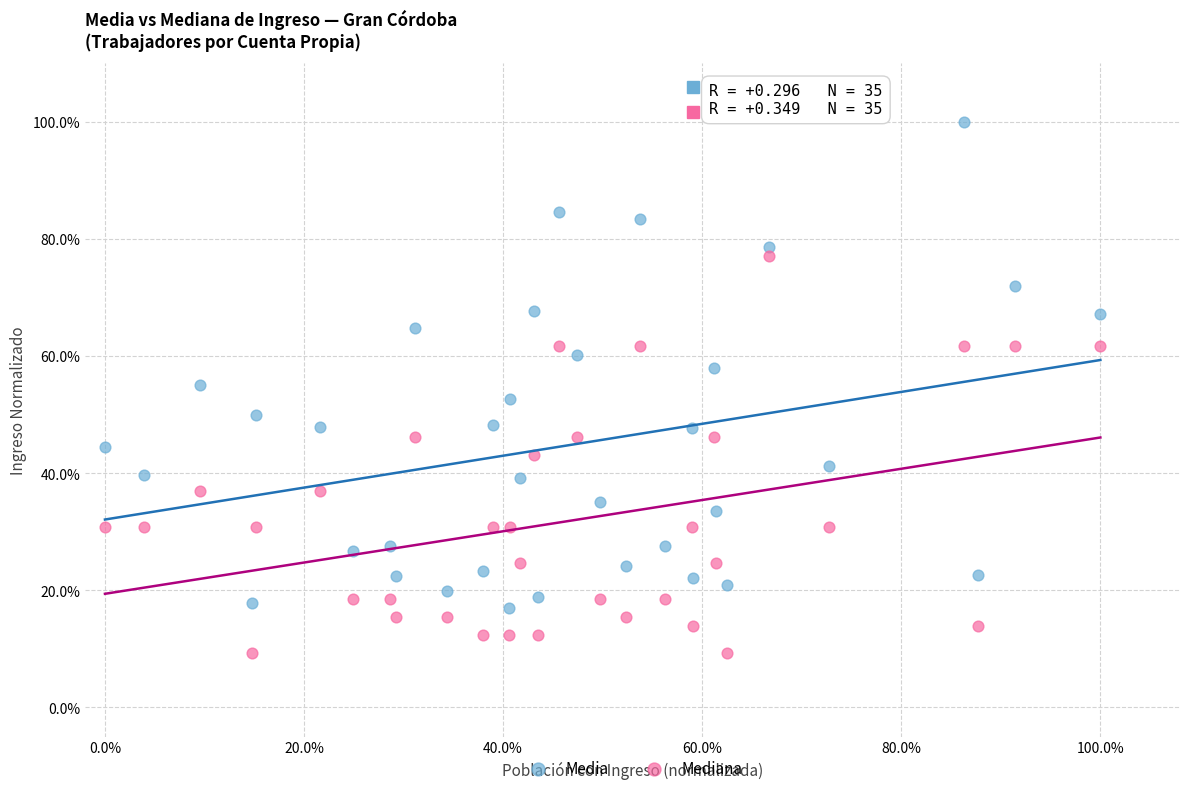

What are all the series names shown in the legend?

Media, Mediana